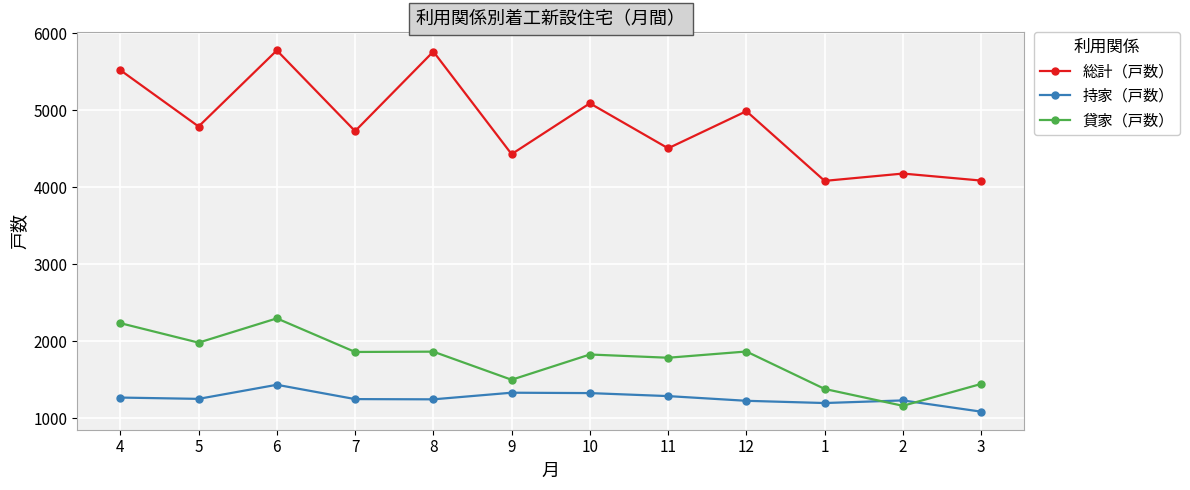

What is the difference between the highest and lowest values at 6?

4341